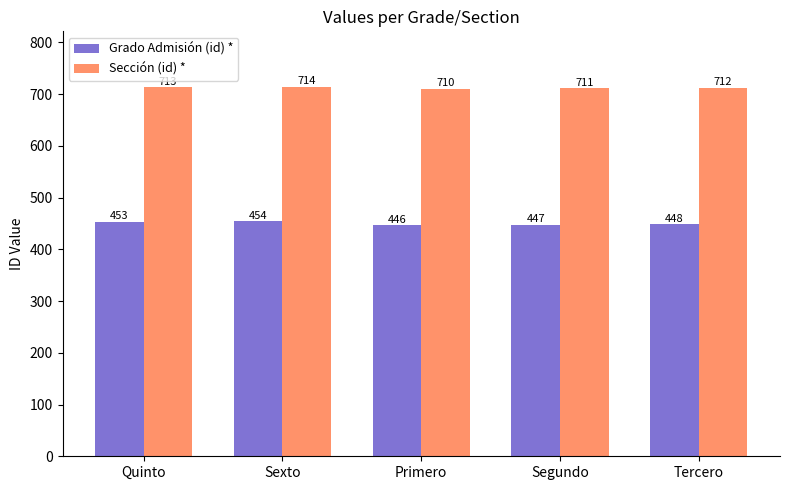

Which series has the widest spread of values?

Grado Admisión (id) *